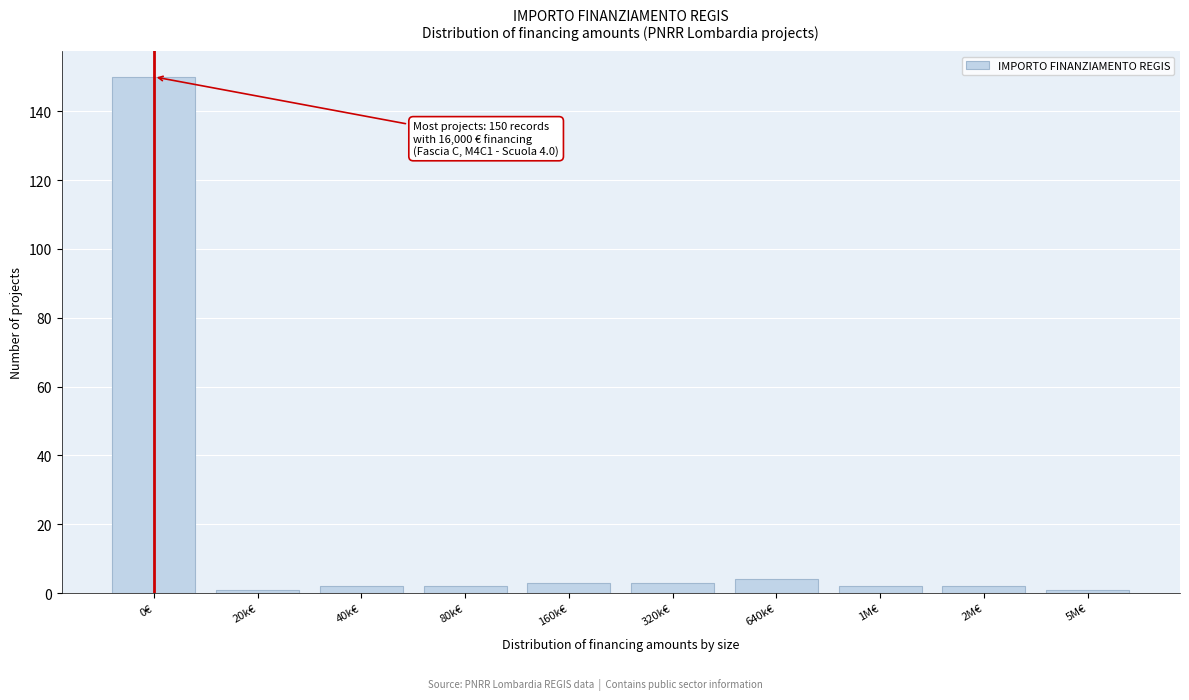

Reading left to right, transcribe all the data shown in this chart.

0€=150	20k€=1	40k€=2	80k€=2	160k€=3	320k€=3	640k€=4	1M€=2	2M€=2	5M€=1